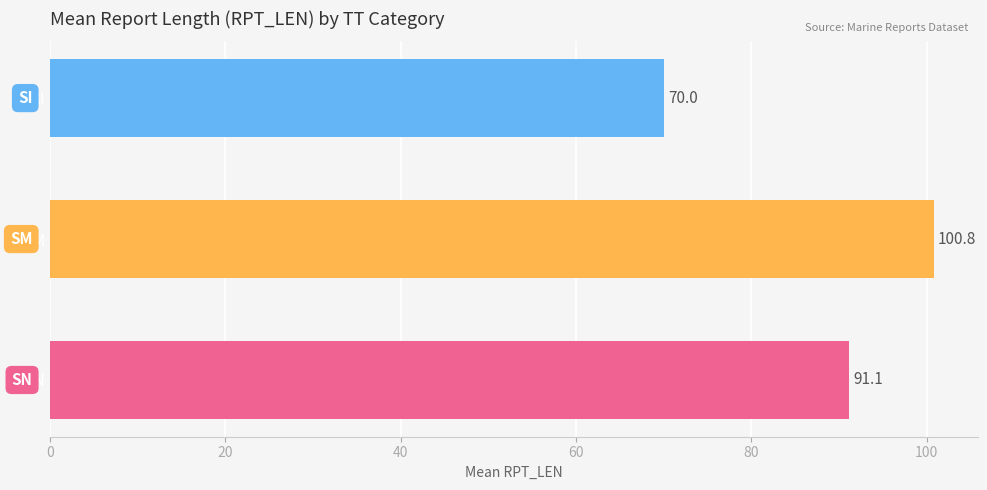

Between SN and SM, which is larger?

SM